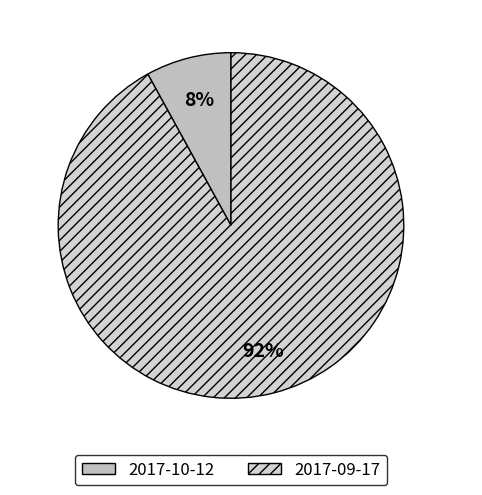

Is it true that 2017-10-12 is 21% of the pie?

False